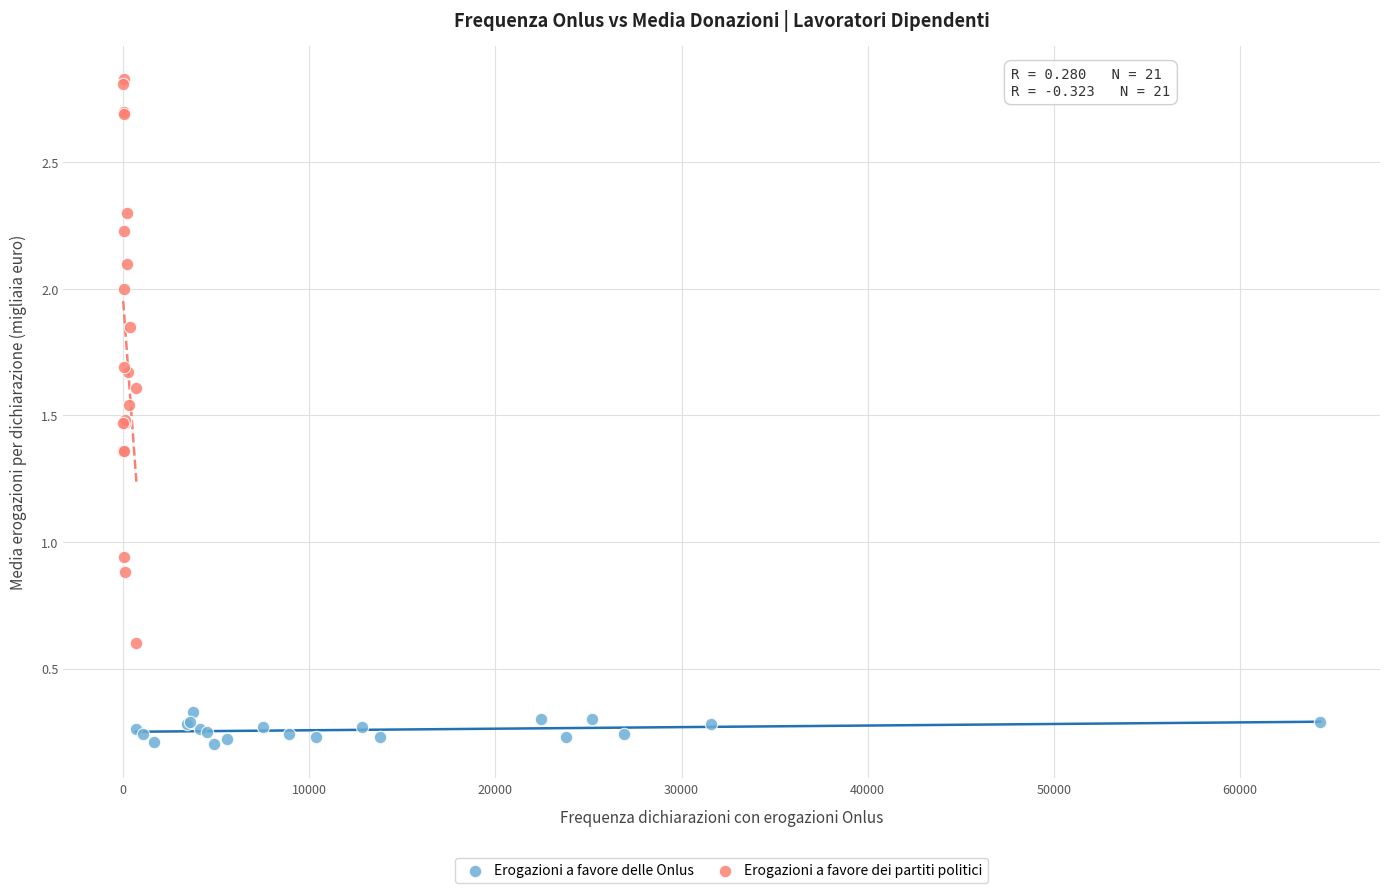

Which series has the largest Y range (max minus min)?

Erogazioni a favore dei partiti politici